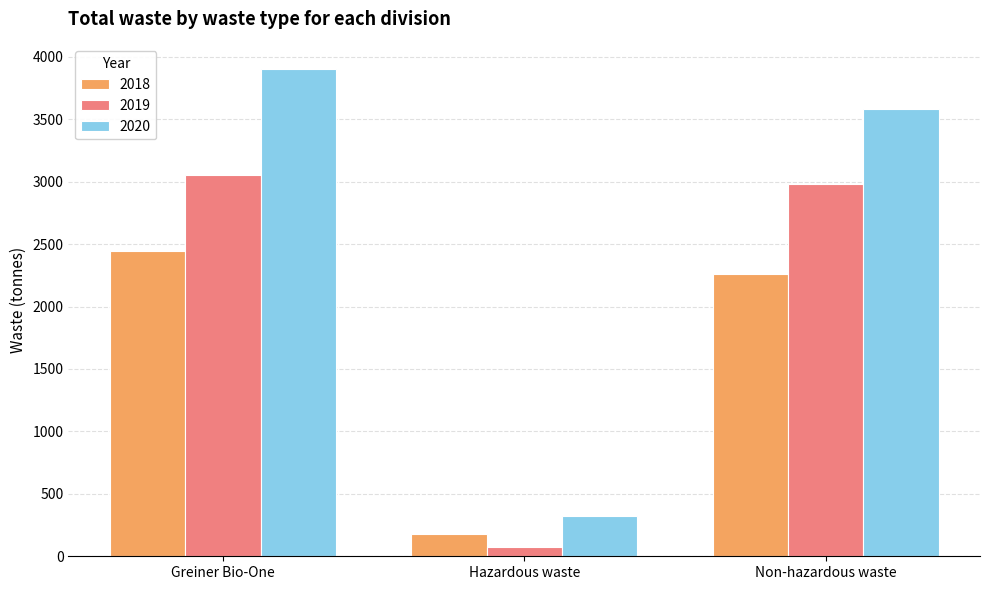

Which series has the largest range (max minus min)?

2020